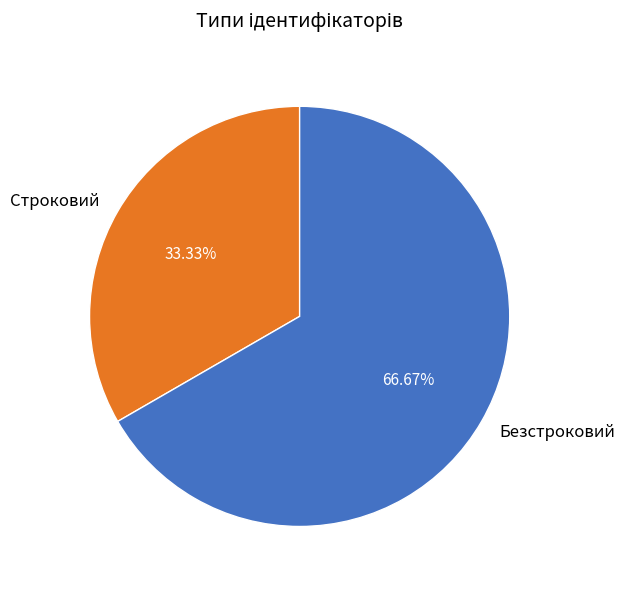

To the nearest percent, what is the combined percentage of Безстроковий and Строковий?

100%